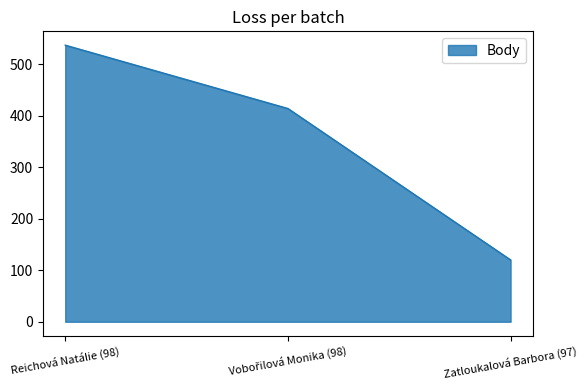

Which category has the highest value across all series?

Reichová Natálie (98)